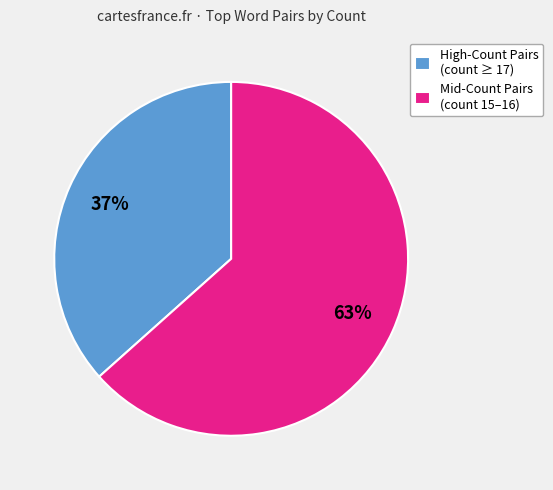

What is the smallest slice in the pie chart?

High-Count Pairs (count ≥ 17)